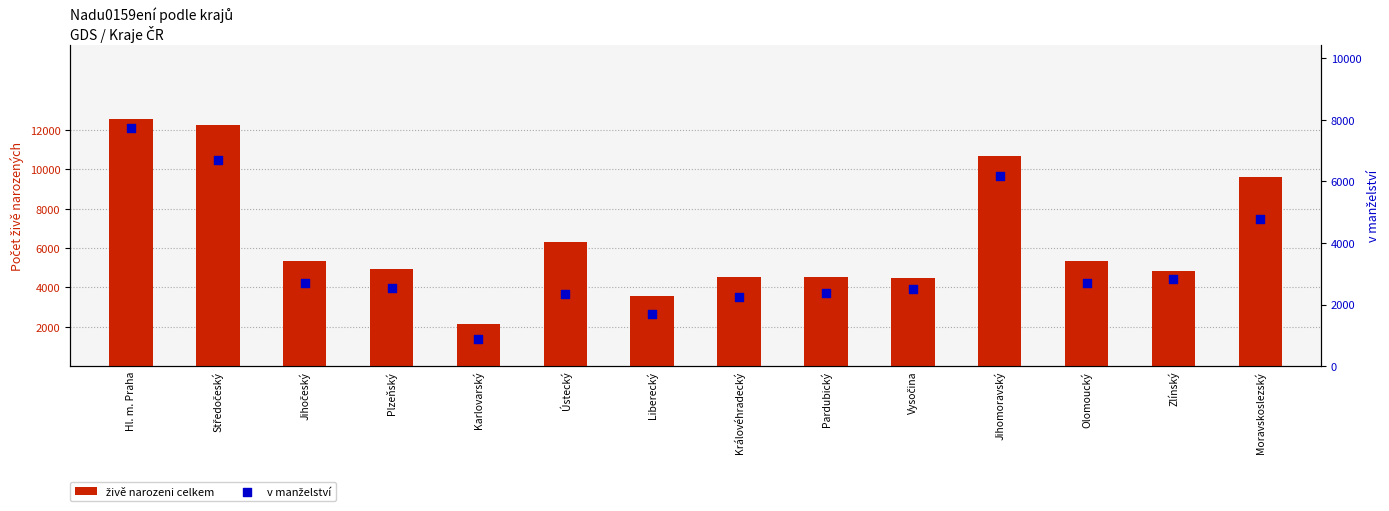

Which series has the largest total across all categories?

živě narozeni celkem